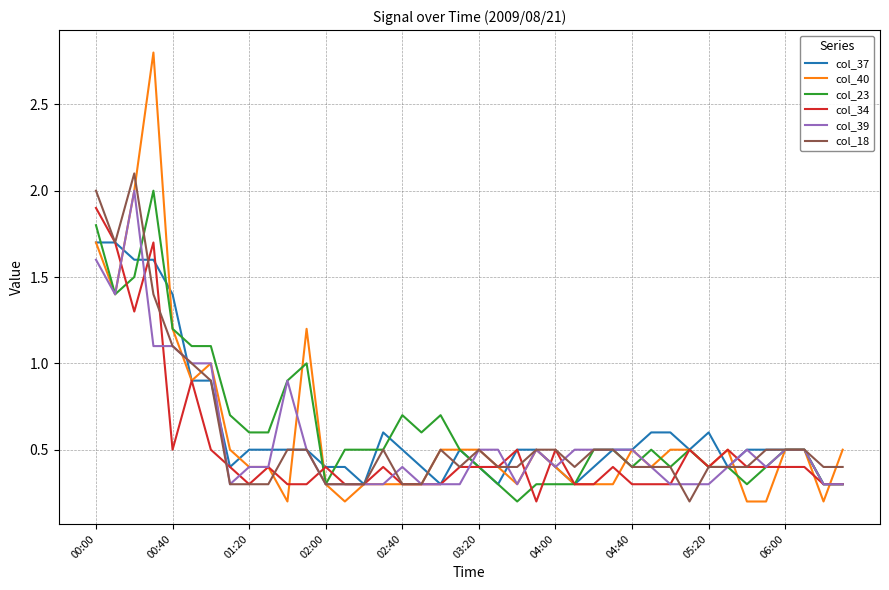

Which series has the largest range (max minus min)?

col_40